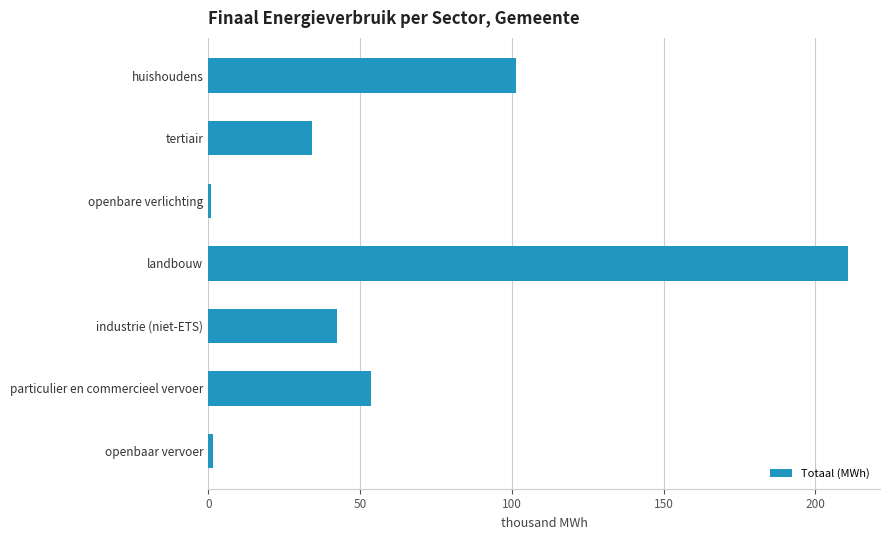

Are the bars horizontal?

Yes